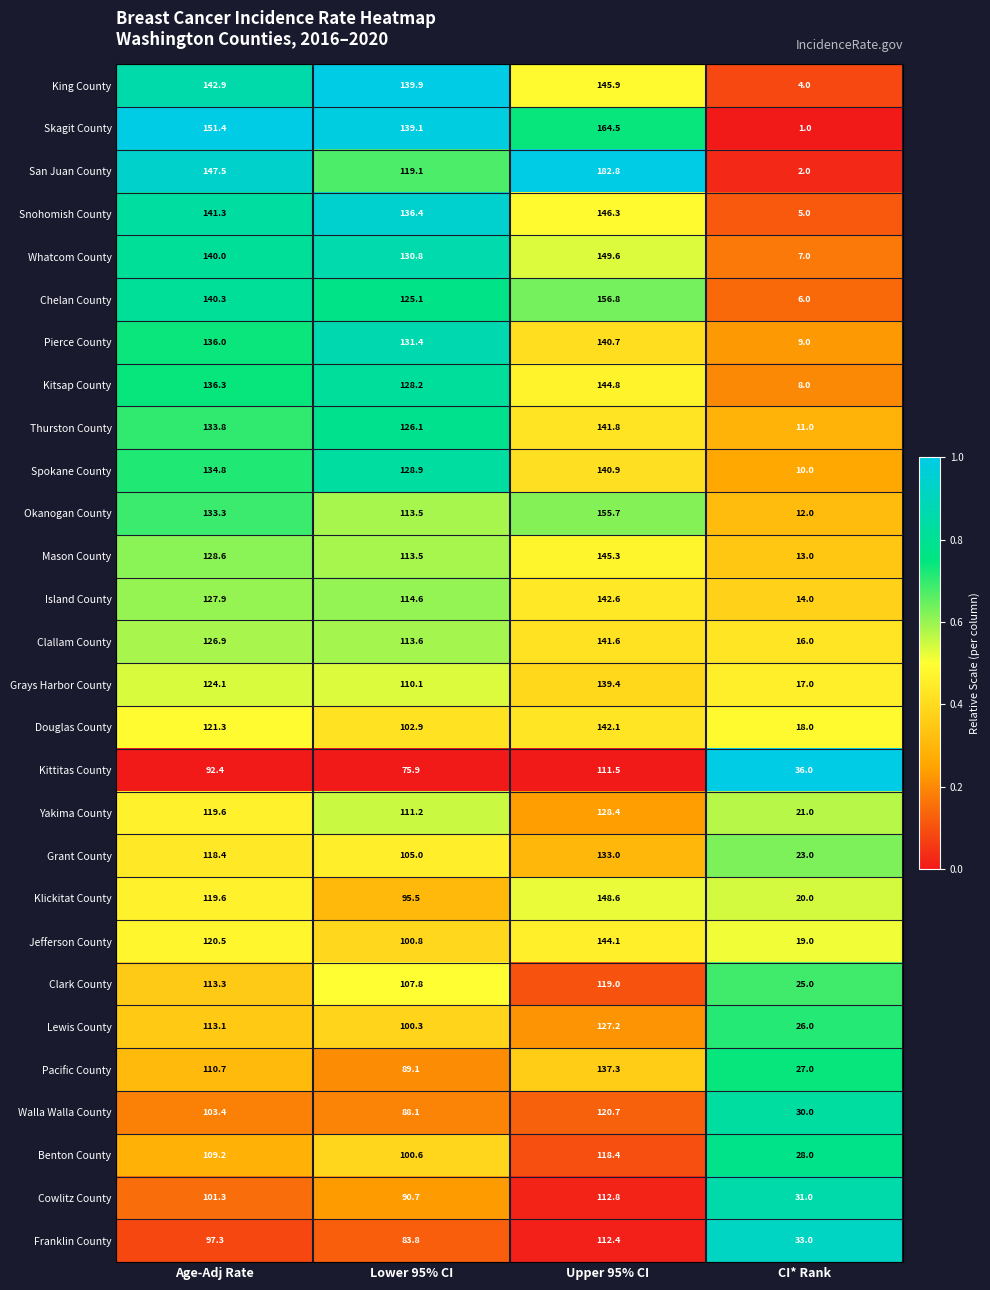

At which category does the chart reach its minimum across all series?

CI* Rank